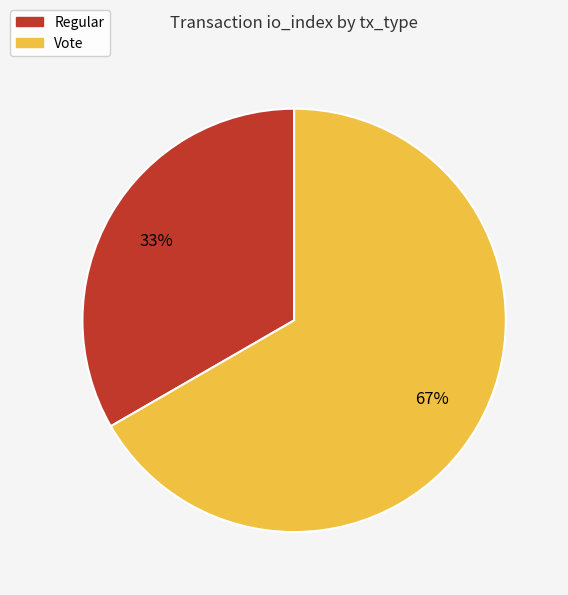

To the nearest percent, what is the combined percentage of Vote and Regular?

100%